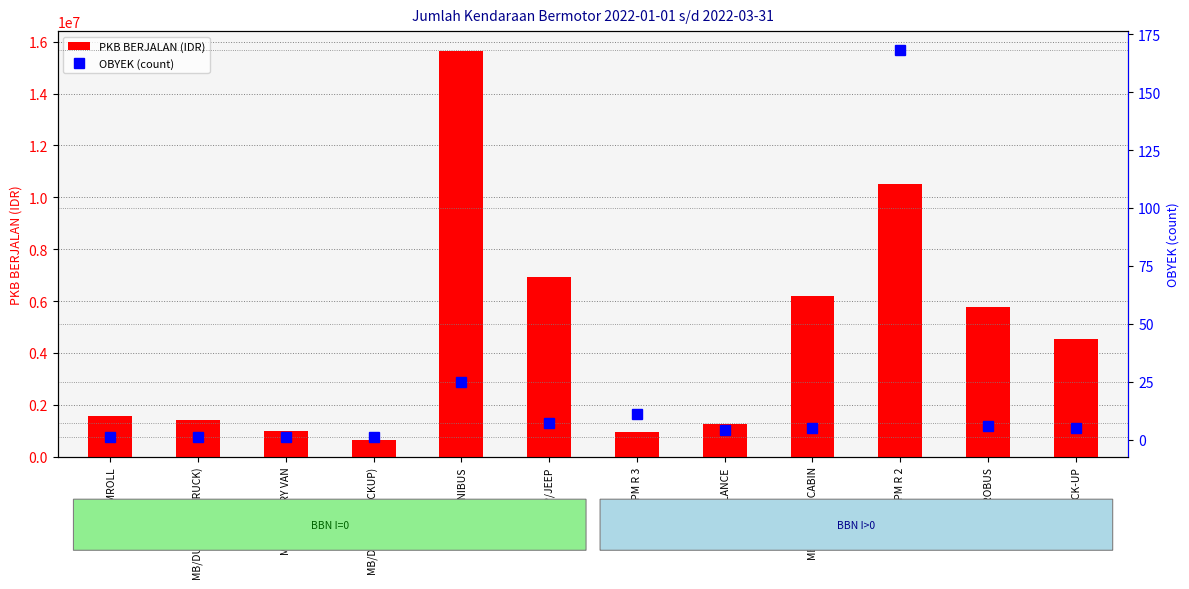

Reading right to left, what are all the values shown in this chart?

PKB BERJALAN: 4519025	5788019	10522125	6211625	1249500	948400	6929211	15629250	630500	987350	1410500	1571427
OBYEK (count): 5	6	168	5	4	11	7	25	1	1	1	1